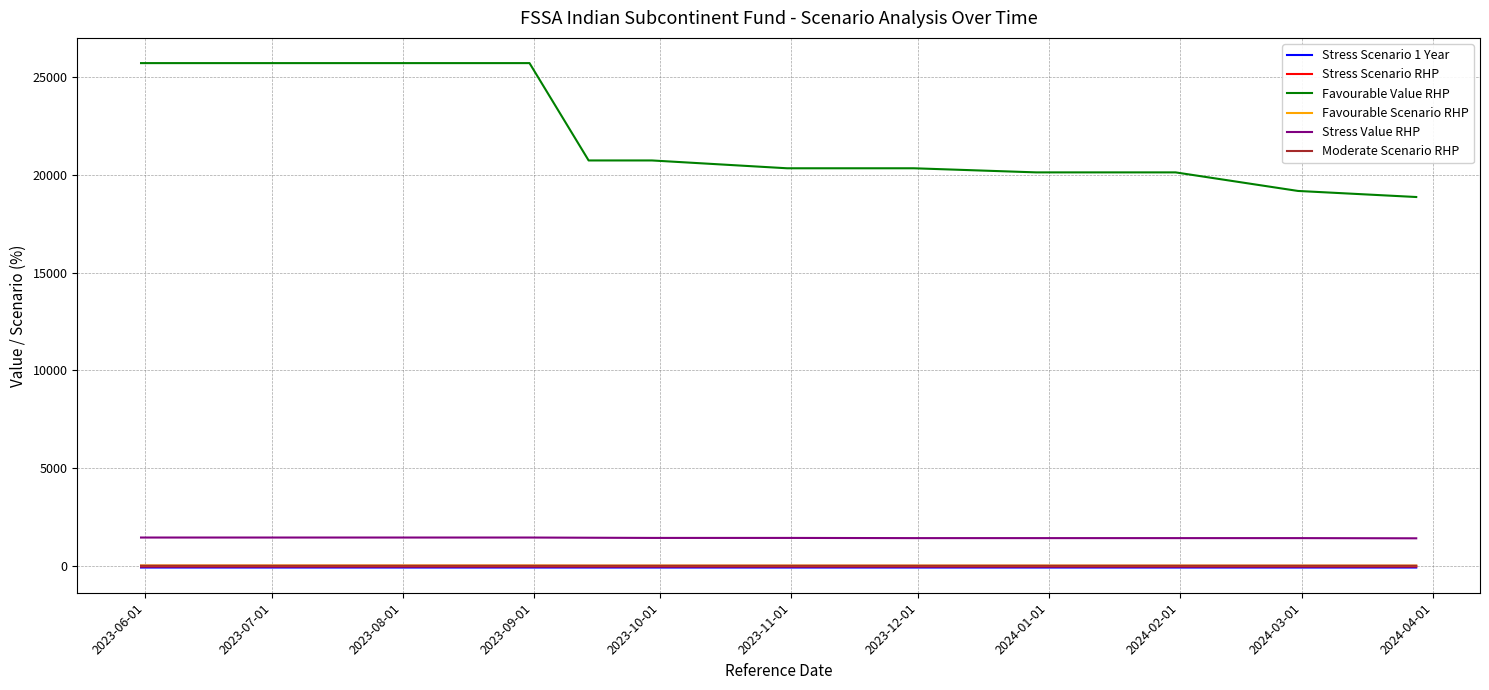

True or false: Favourable Value RHP and Stress Value RHP cross at least once.

False